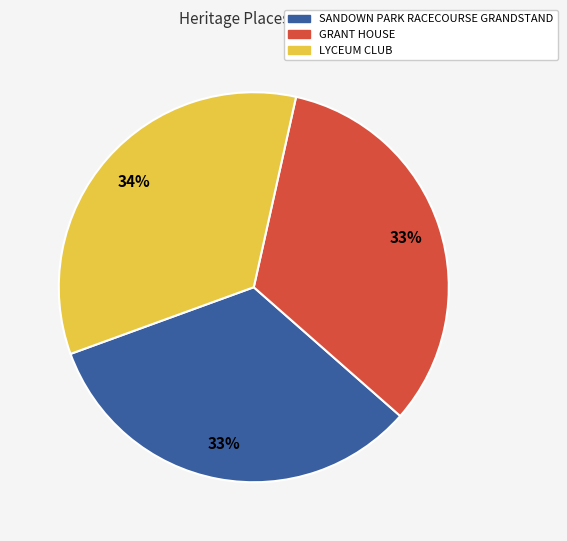

How many slices are in this pie chart?

3